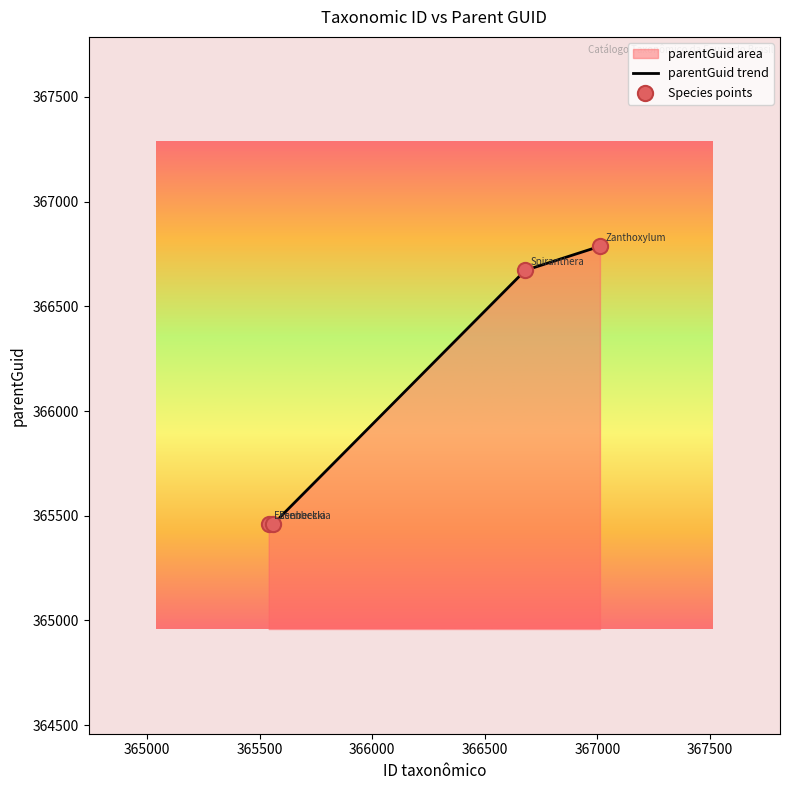

What is the average value?

366094